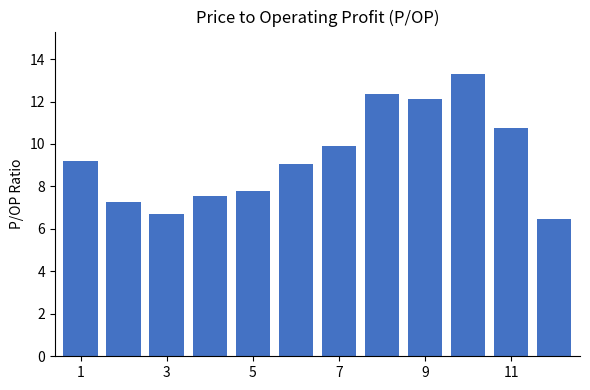

Does the chart contain any negative values?

No